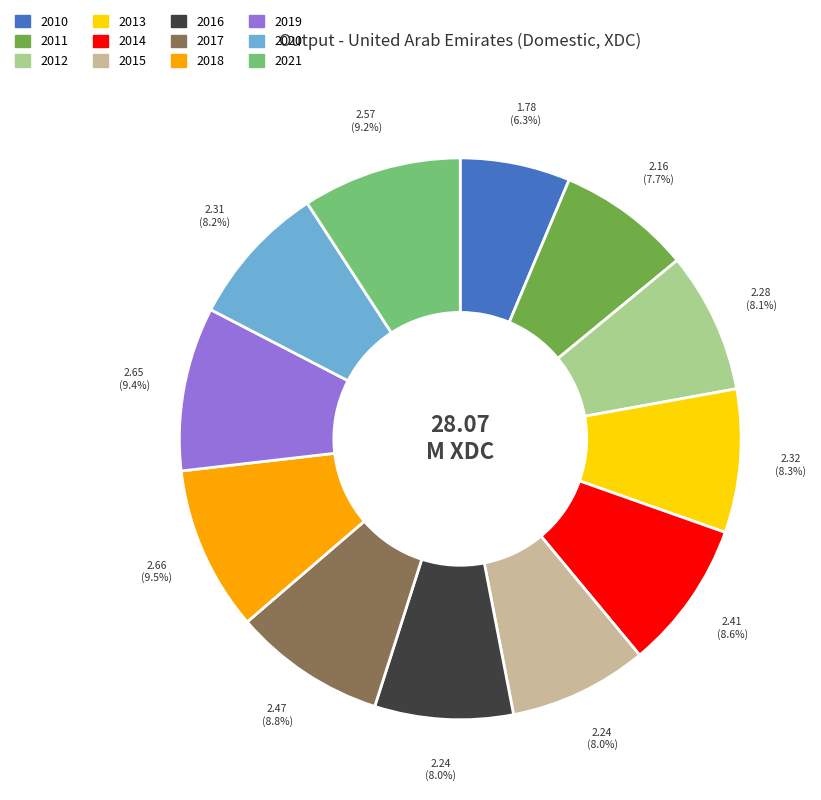

Count the number of slices in the pie.

12